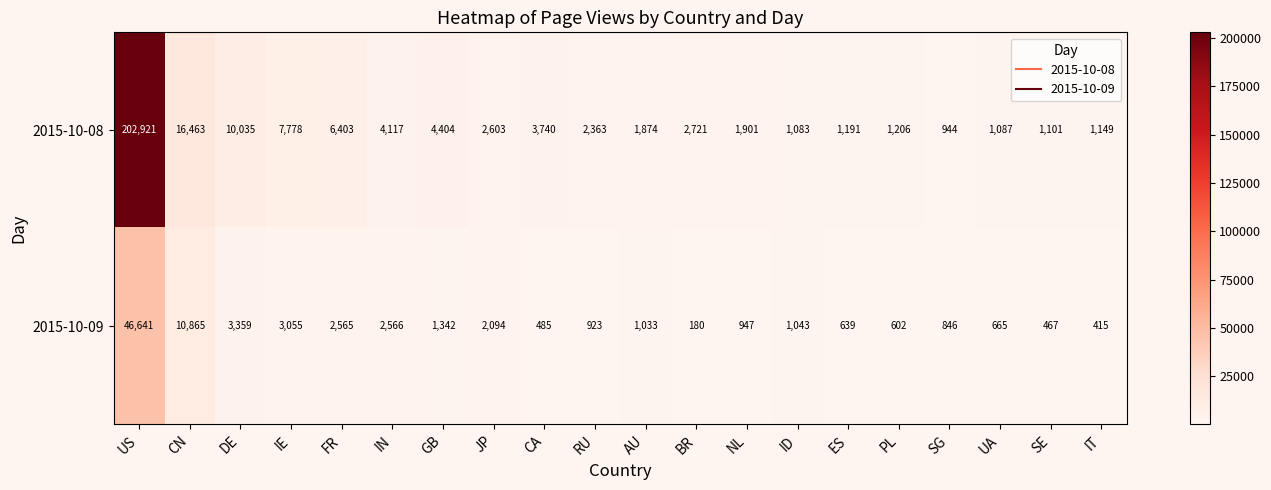

What is the greatest value displayed?

202921